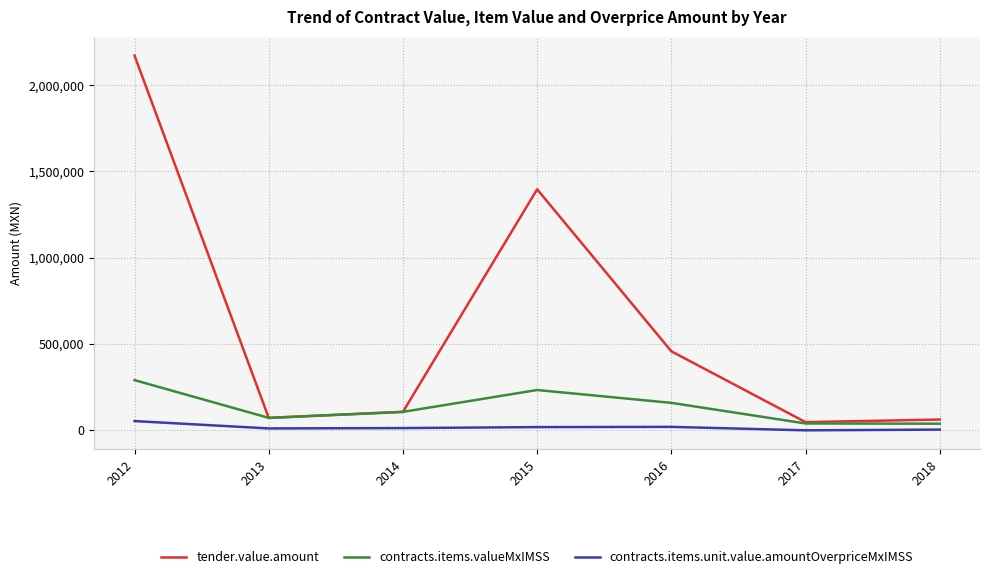

What is the highest value of the contracts.items.unit.value.amountOverpriceMxIMSS series?

53960.5